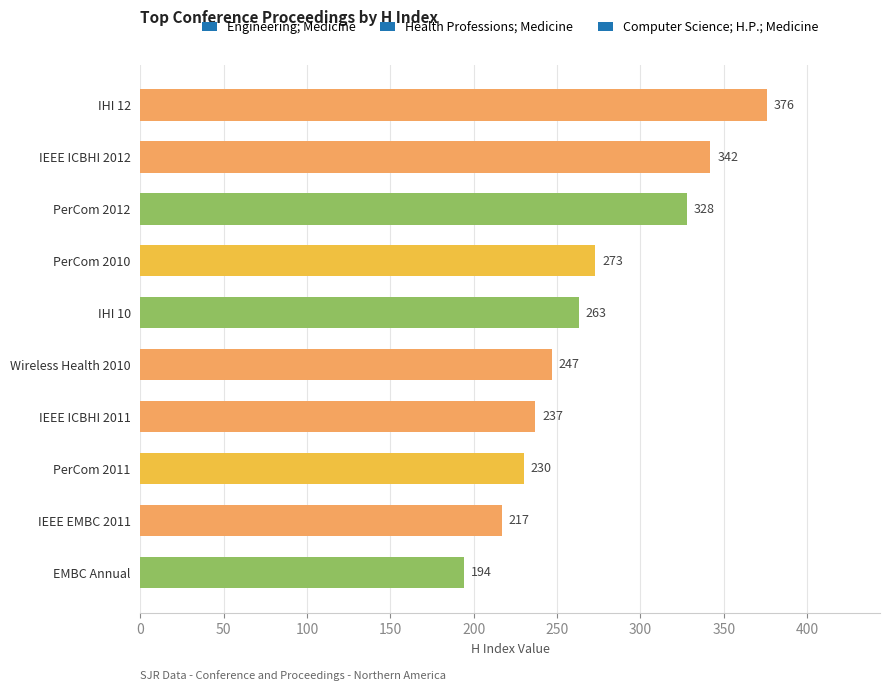

The value at PerCom 2010 is 61. True or false?

False